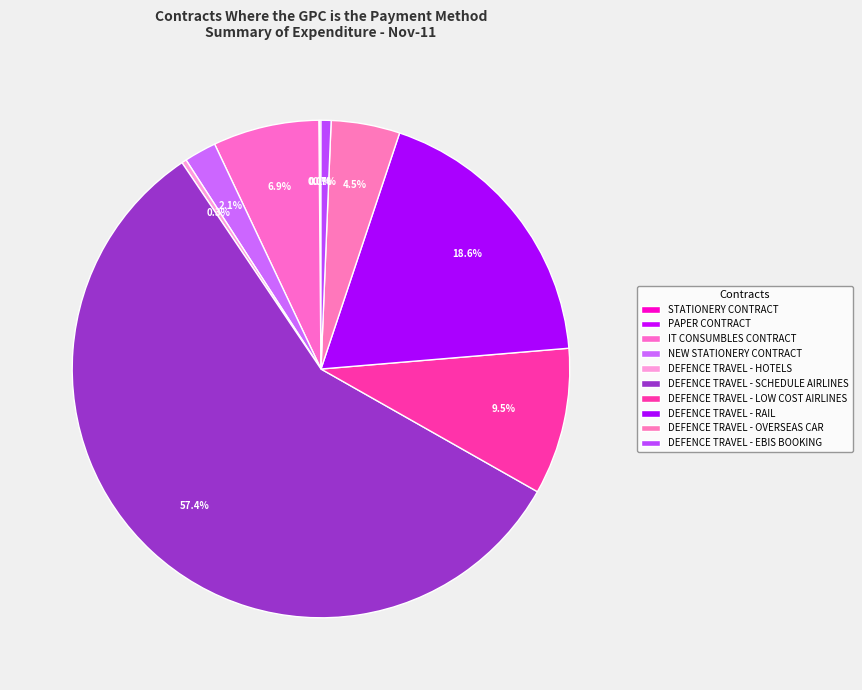

Approximately how many times larger is the value at DEFENCE TRAVEL - HOTELS compared to NEW STATIONERY CONTRACT?

0.1